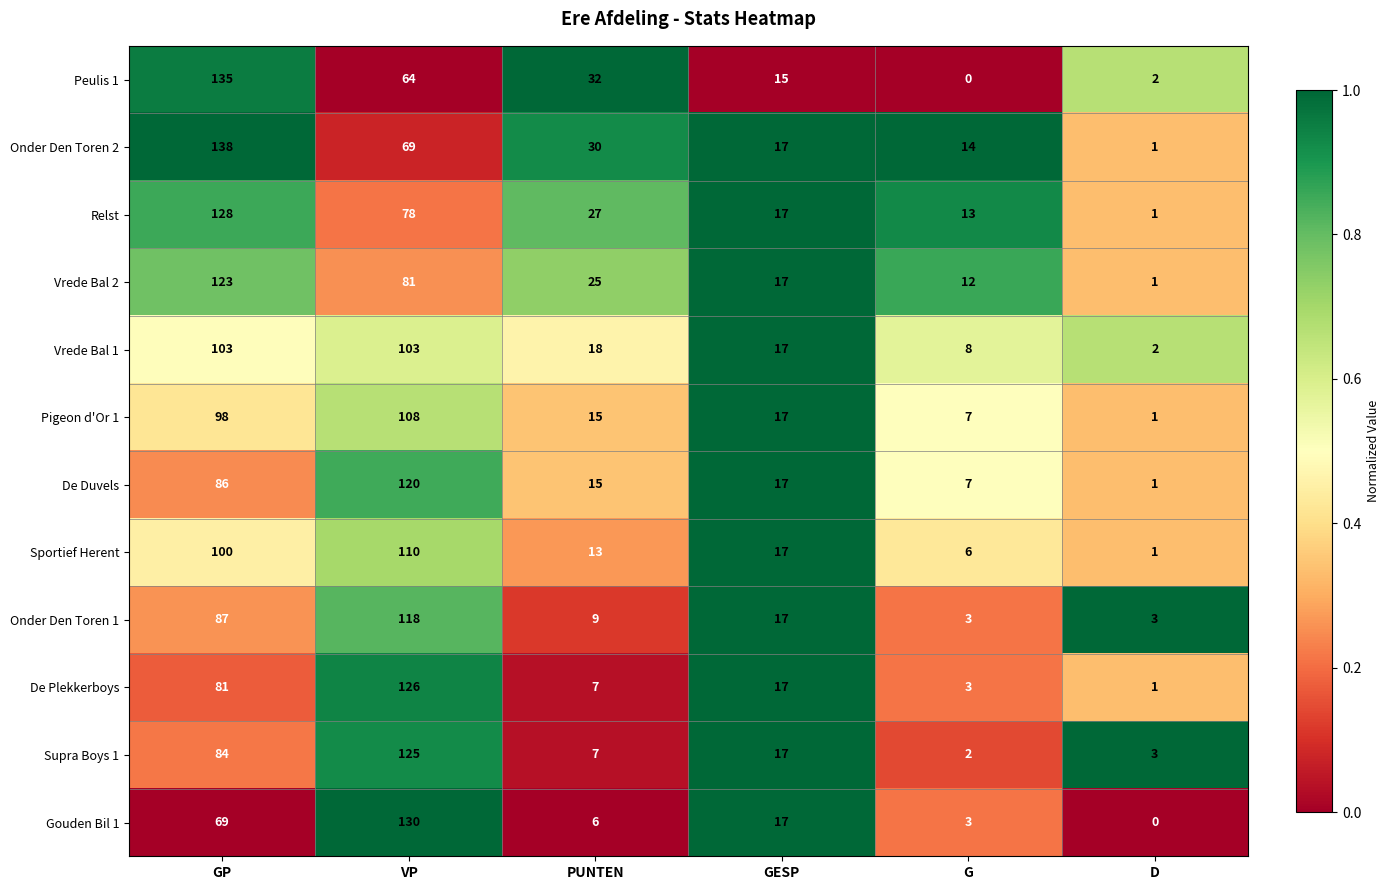

What is the highest value of the Onder Den Toren 2 series?

138